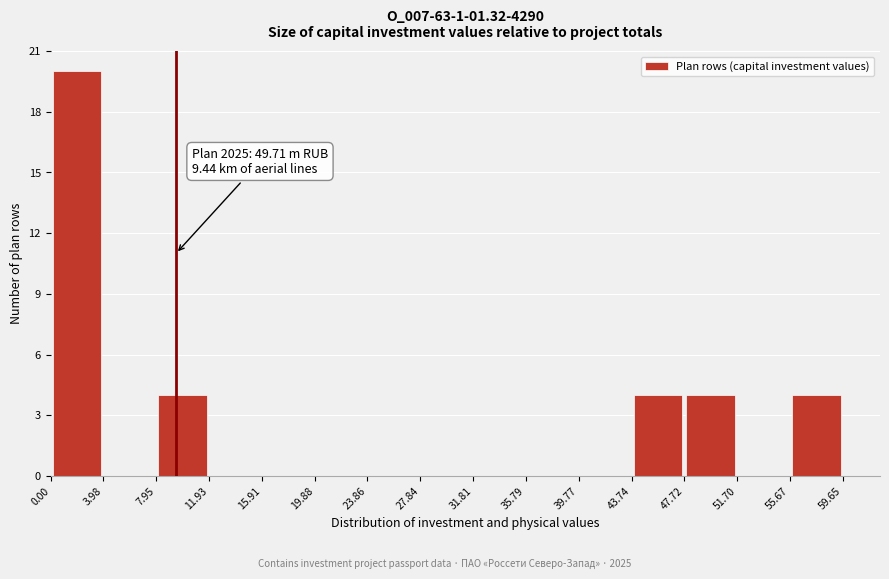

Over which range of the x-axis is the bar tallest?

0.00 to 3.98